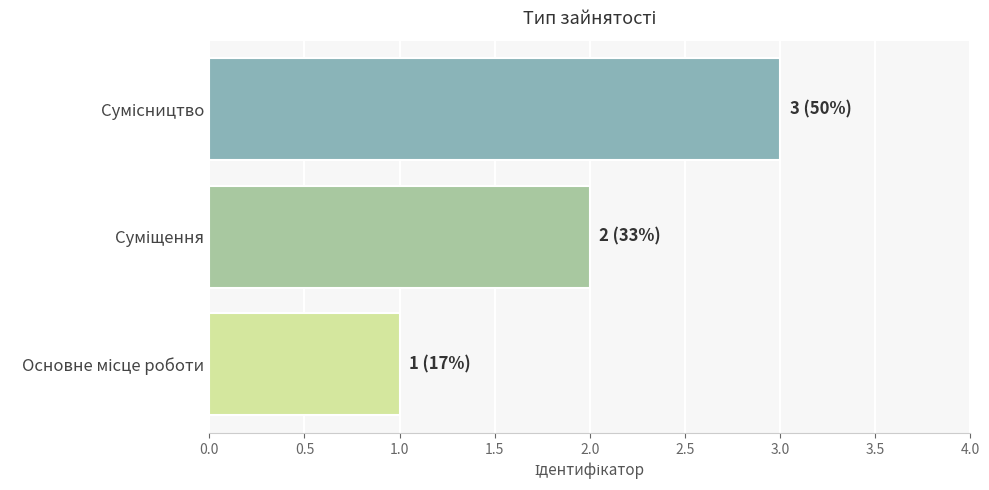

What is the maximum value shown in the chart?

3